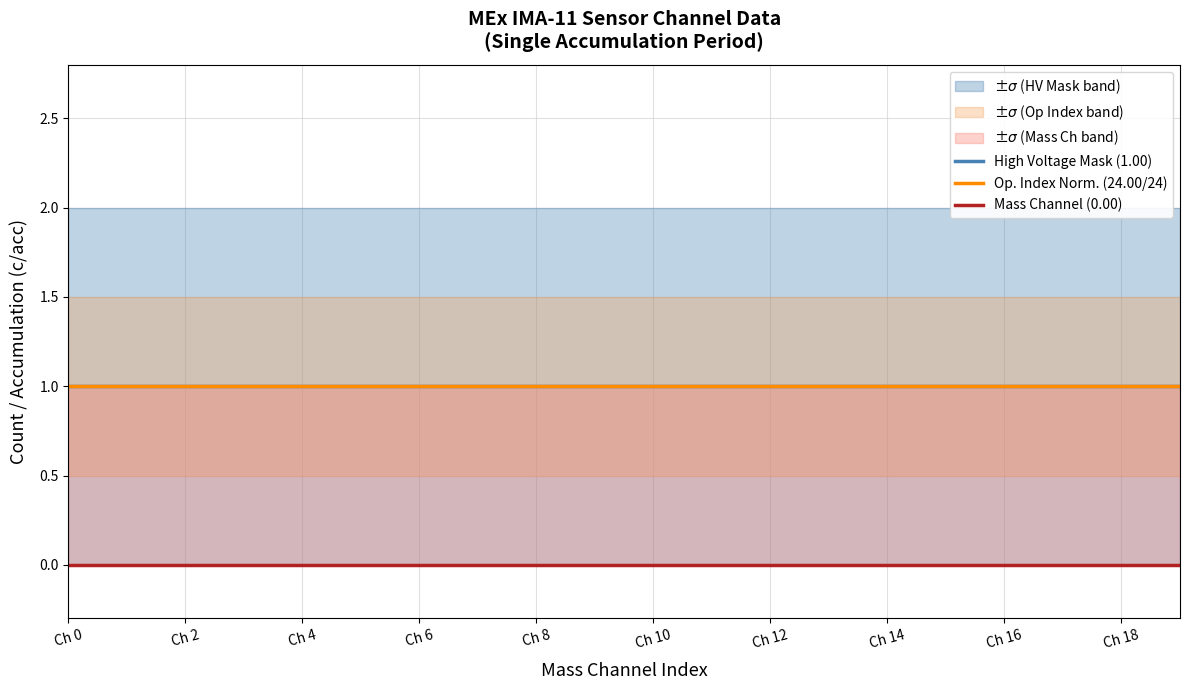

What is the label of the 2nd point from the left?

Ch 2